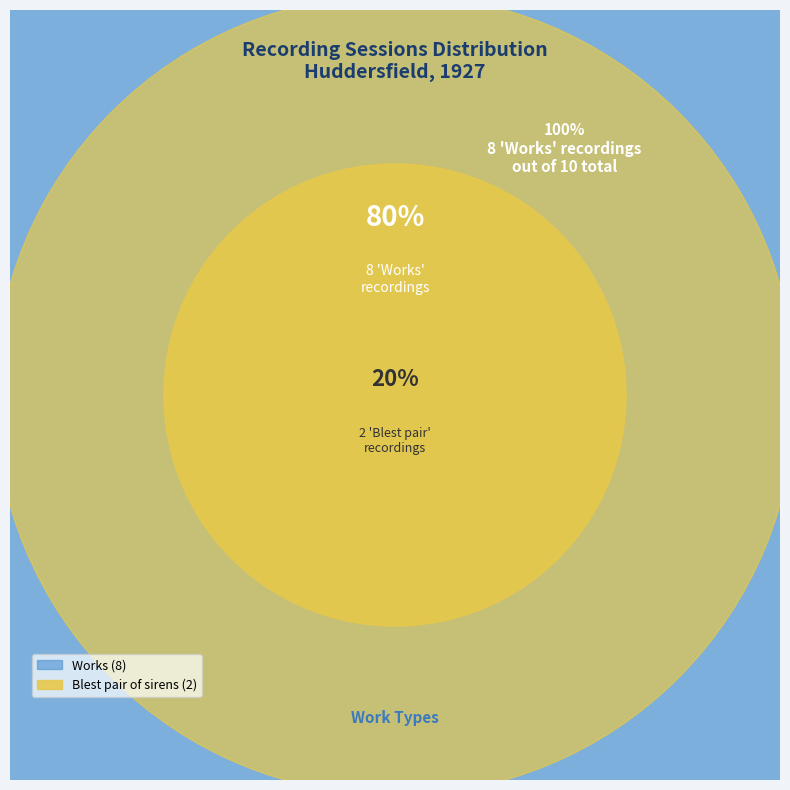

Does Works account for over 50% of the chart?

Yes